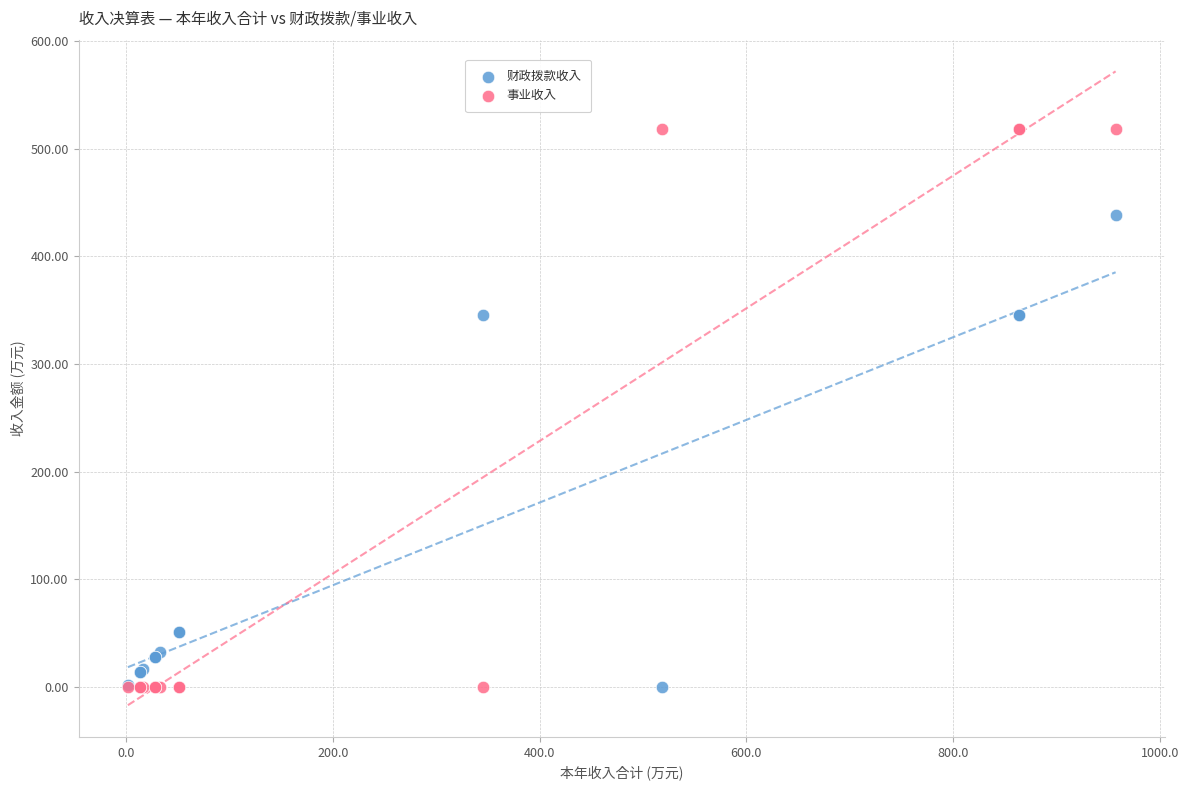

Which series reaches the maximum Y coordinate?

事业收入